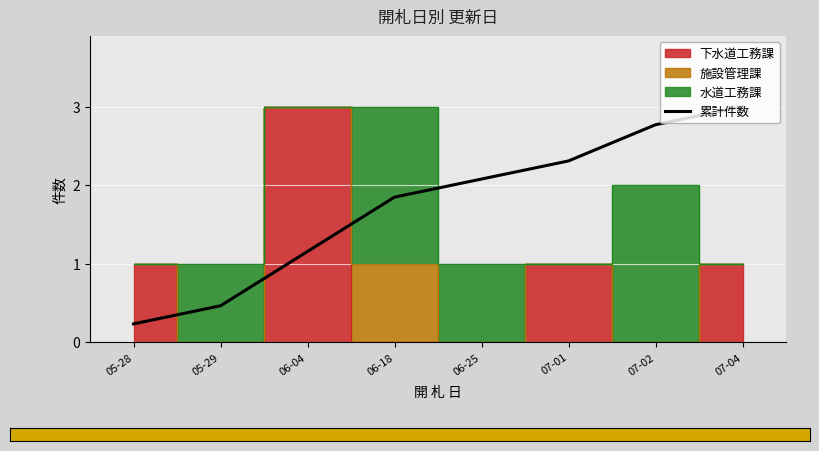

How many lines are shown in the chart?

1